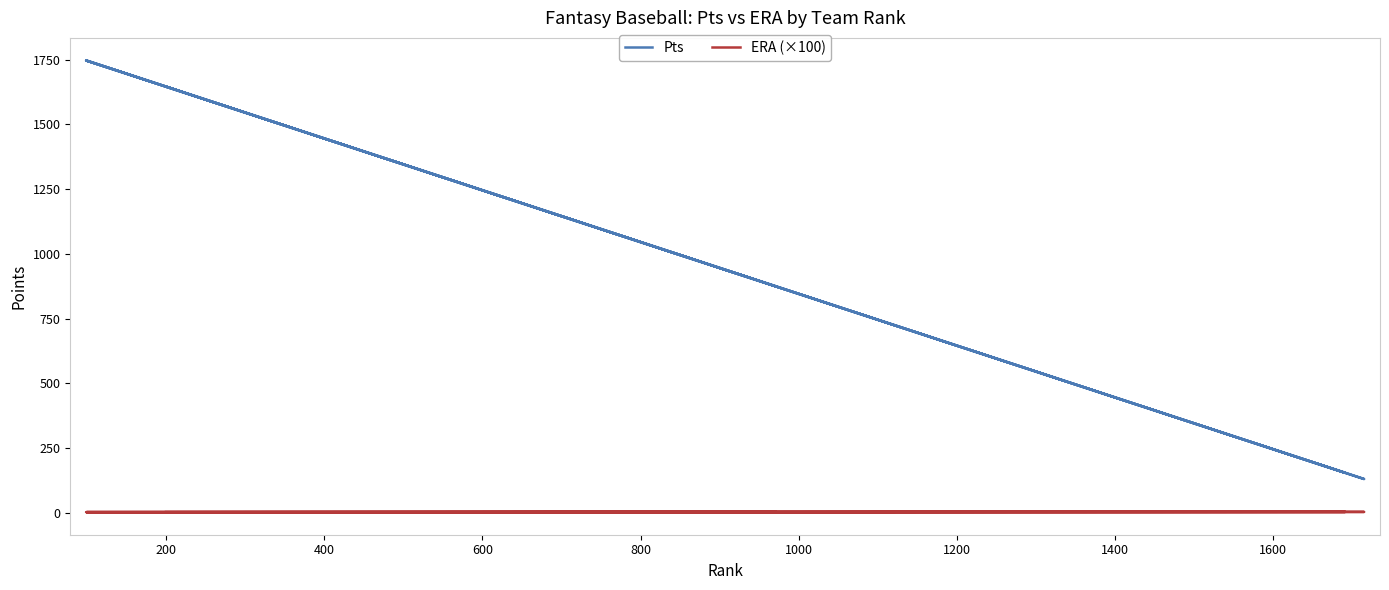

The value of ERA (×100) at 600 is 1.9. True or false?

False